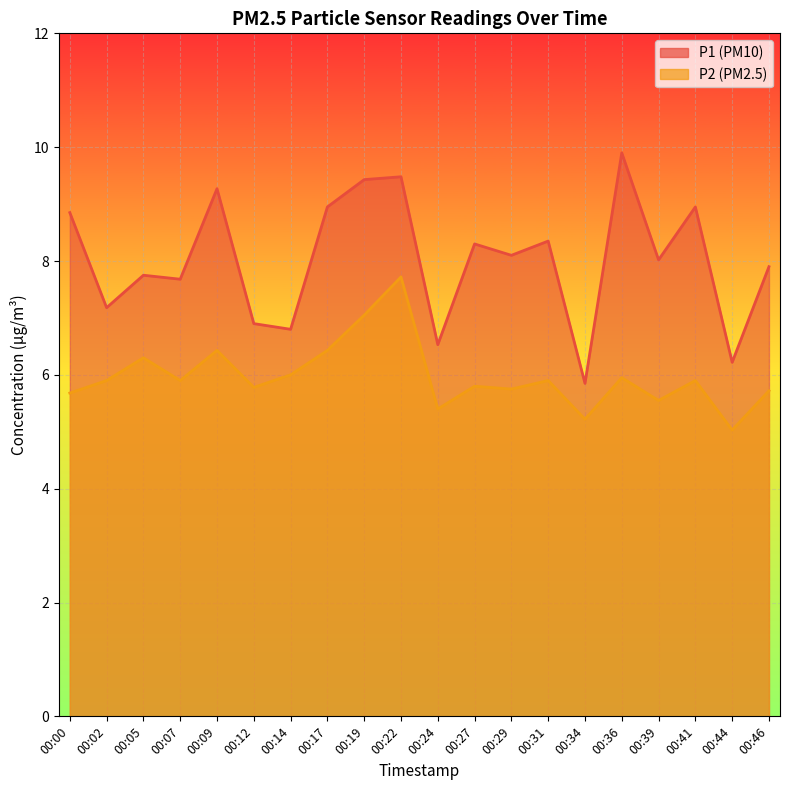

Reading left to right, list all the values displayed in this chart.

P1: 00:00=8.8	00:02=7.2	00:05=7.8	00:07=7.7	00:09=9.3	00:12=6.9	00:14=6.8	00:17=8.9	00:19=9.4	00:22=9.5	00:24=6.5	00:27=8.3	00:29=8.1	00:31=8.3	00:34=5.8	00:36=9.9	00:39=8.0	00:41=8.9	00:44=6.2	00:46=7.9
P2: 00:00=5.7	00:02=5.9	00:05=6.3	00:07=5.9	00:09=6.4	00:12=5.8	00:14=6.0	00:17=6.4	00:19=7.0	00:22=7.7	00:24=5.4	00:27=5.8	00:29=5.8	00:31=5.9	00:34=5.2	00:36=6.0	00:39=5.5	00:41=5.9	00:44=5.0	00:46=5.7